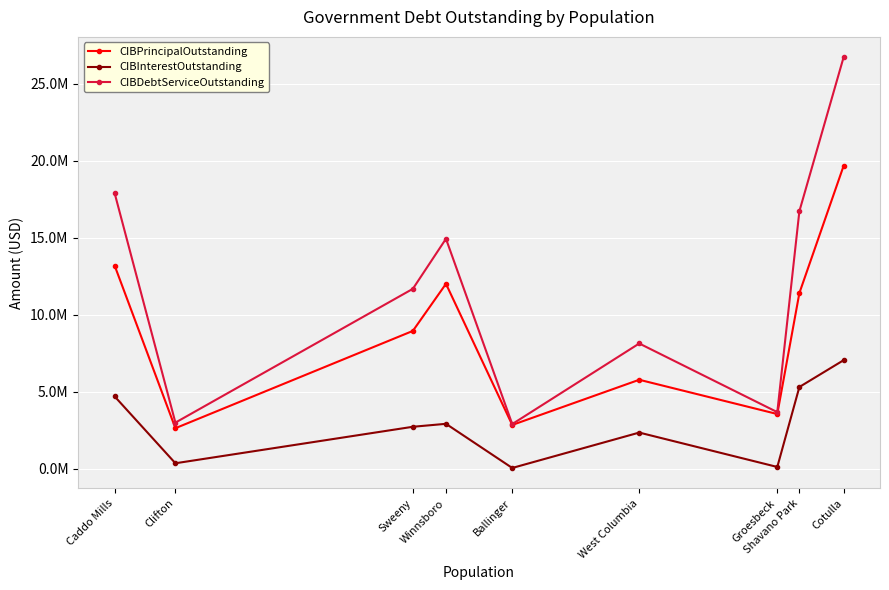

What is the total value across all series at Caddo Mills?

35794174.5